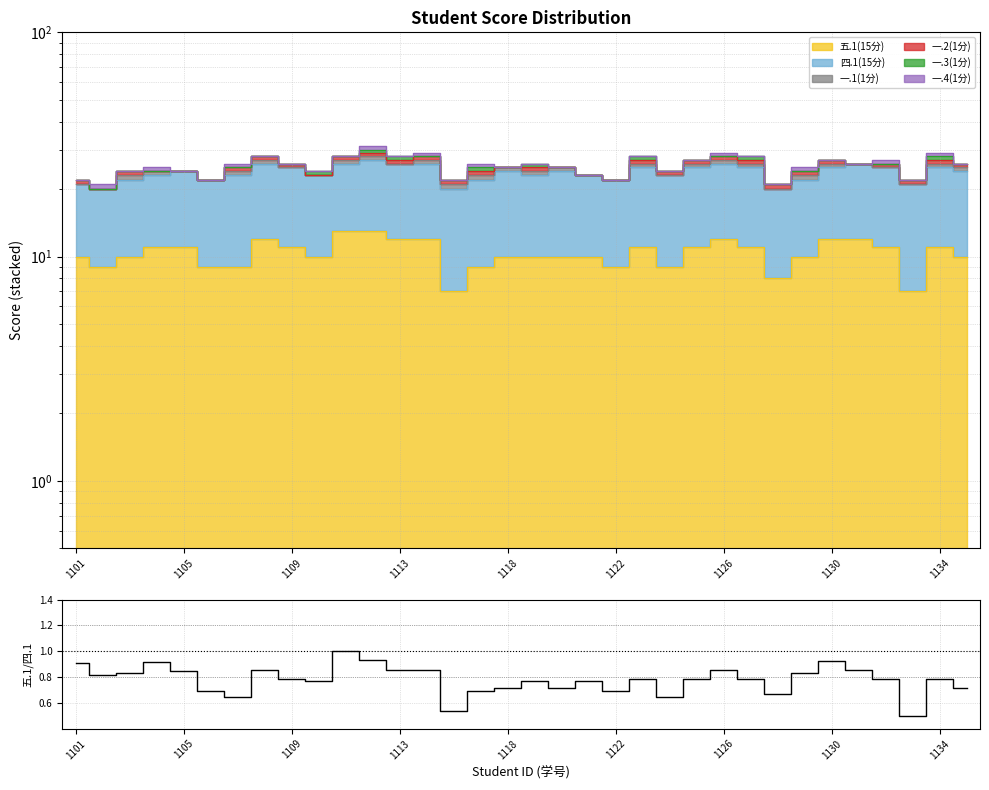

At which category does the chart reach its minimum across all series?

31